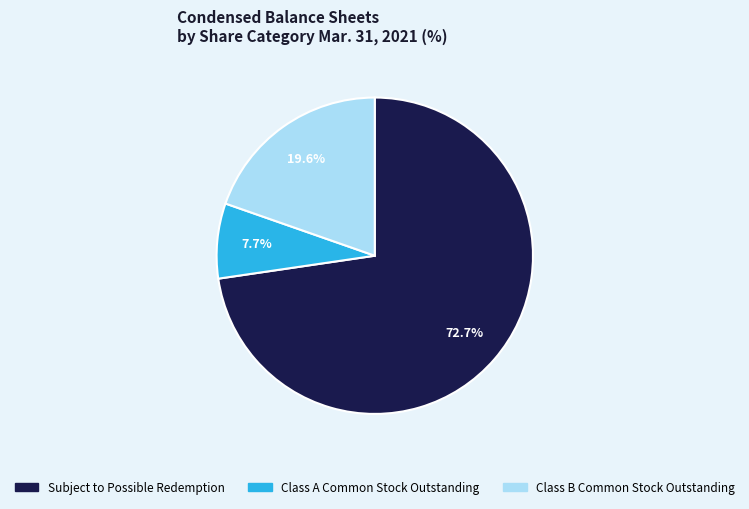

To the nearest percent, what percentage of the pie is Class A Common Stock Outstanding?

8%